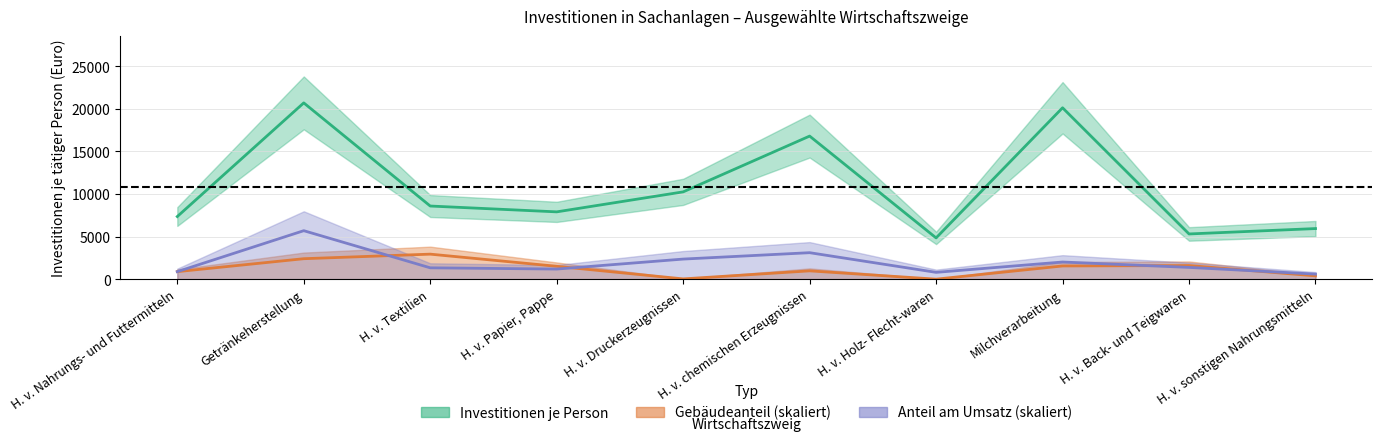

What is the value of the Anteil Gebäude (% von Insgesamt) point at the 4th from the left?

19.1